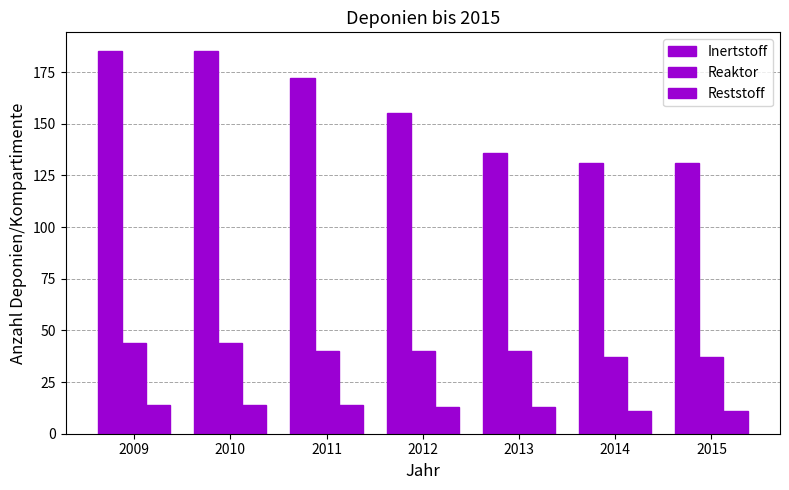

How many groups of bars are there?

7